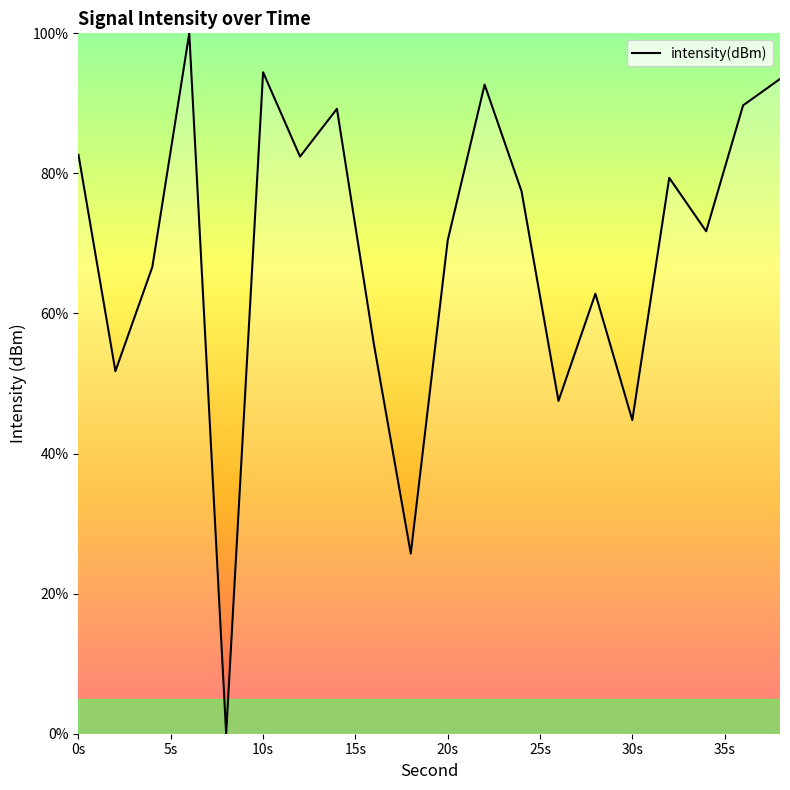

What is the difference between the maximum and minimum values?

100.0